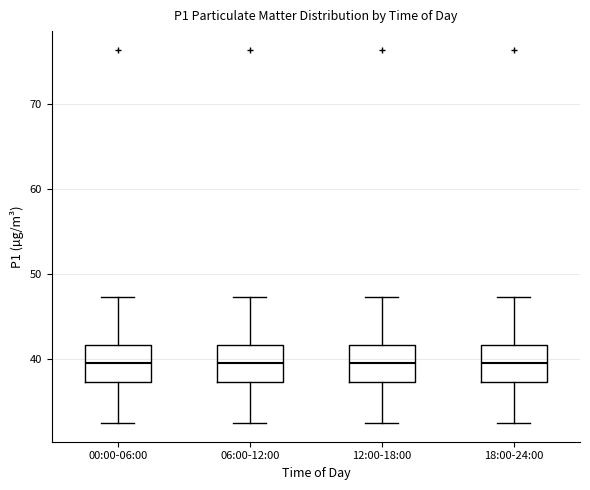

Where does the median line of the box for 12:00-18:00 sit on the y-axis? The values are not printed on the chart, so give them approximately, as read against the axis.

40